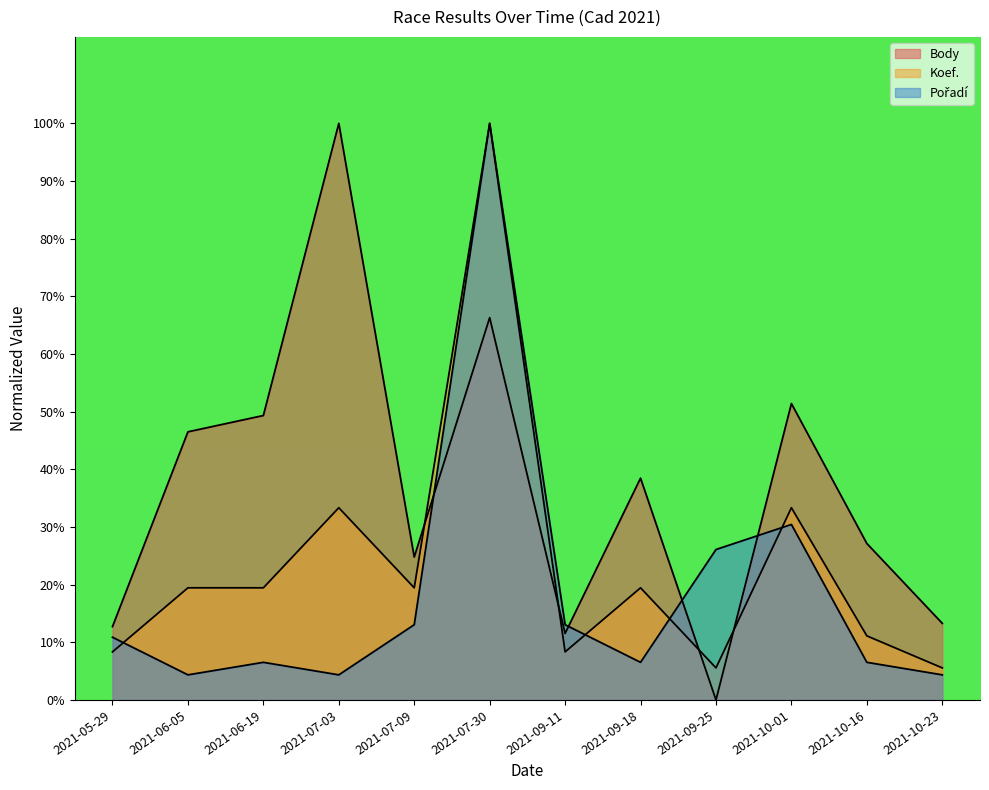

Does the chart have visible grid lines?

No